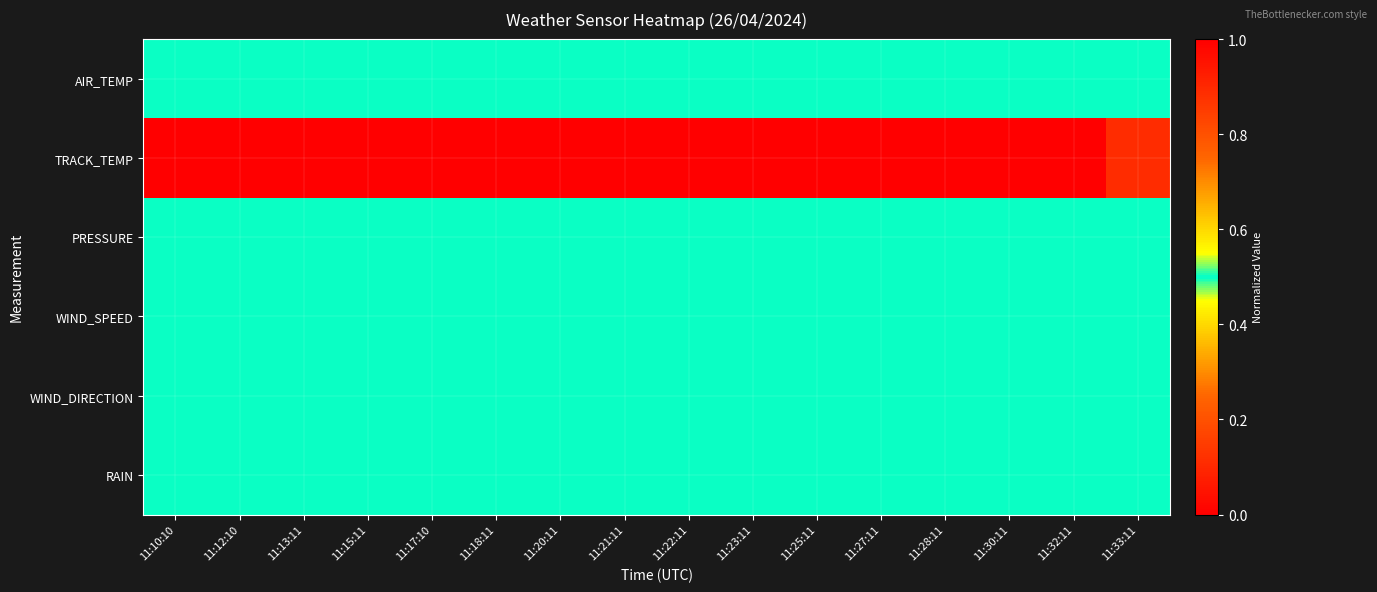

Reading right to left, list all the values displayed in this chart.

AIR_TEMP: 11:33:11=0.5	11:32:11=0.5	11:30:11=0.5	11:28:11=0.5	11:27:11=0.5	11:25:11=0.5	11:23:11=0.5	11:22:11=0.5	11:21:11=0.5	11:20:11=0.5	11:18:11=0.5	11:17:10=0.5	11:15:11=0.5	11:13:11=0.5	11:12:10=0.5	11:10:10=0.5
TRACK_TEMP: 11:33:11=0.1	11:32:11=0.0	11:30:11=0.0	11:28:11=0.0	11:27:11=0.0	11:25:11=0.0	11:23:11=0.0	11:22:11=0.0	11:21:11=0.0	11:20:11=0.0	11:18:11=0.0	11:17:10=0.0	11:15:11=0.0	11:13:11=1.0	11:12:10=1.0	11:10:10=1.0
PRESSURE: 11:33:11=0.5	11:32:11=0.5	11:30:11=0.5	11:28:11=0.5	11:27:11=0.5	11:25:11=0.5	11:23:11=0.5	11:22:11=0.5	11:21:11=0.5	11:20:11=0.5	11:18:11=0.5	11:17:10=0.5	11:15:11=0.5	11:13:11=0.5	11:12:10=0.5	11:10:10=0.5
WIND_SPEED: 11:33:11=0.5	11:32:11=0.5	11:30:11=0.5	11:28:11=0.5	11:27:11=0.5	11:25:11=0.5	11:23:11=0.5	11:22:11=0.5	11:21:11=0.5	11:20:11=0.5	11:18:11=0.5	11:17:10=0.5	11:15:11=0.5	11:13:11=0.5	11:12:10=0.5	11:10:10=0.5
WIND_DIRECTION: 11:33:11=0.5	11:32:11=0.5	11:30:11=0.5	11:28:11=0.5	11:27:11=0.5	11:25:11=0.5	11:23:11=0.5	11:22:11=0.5	11:21:11=0.5	11:20:11=0.5	11:18:11=0.5	11:17:10=0.5	11:15:11=0.5	11:13:11=0.5	11:12:10=0.5	11:10:10=0.5
RAIN: 11:33:11=0.5	11:32:11=0.5	11:30:11=0.5	11:28:11=0.5	11:27:11=0.5	11:25:11=0.5	11:23:11=0.5	11:22:11=0.5	11:21:11=0.5	11:20:11=0.5	11:18:11=0.5	11:17:10=0.5	11:15:11=0.5	11:13:11=0.5	11:12:10=0.5	11:10:10=0.5